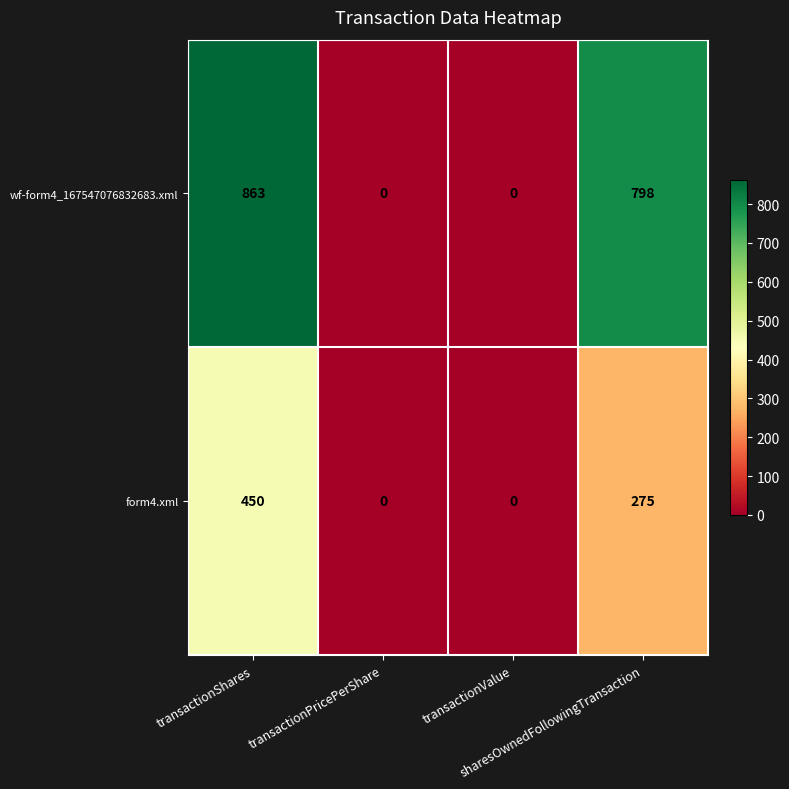

Which series has the widest spread of values?

wf-form4_167547076832683.xml